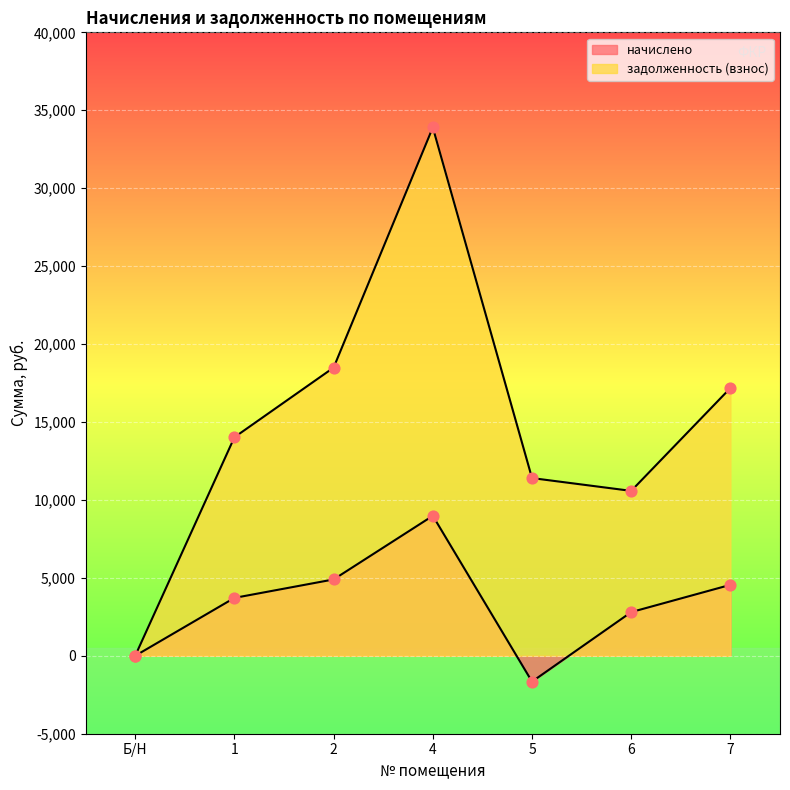

Is the value of начислено at 1 greater than the value of задолженность (взнос) at 7?

No